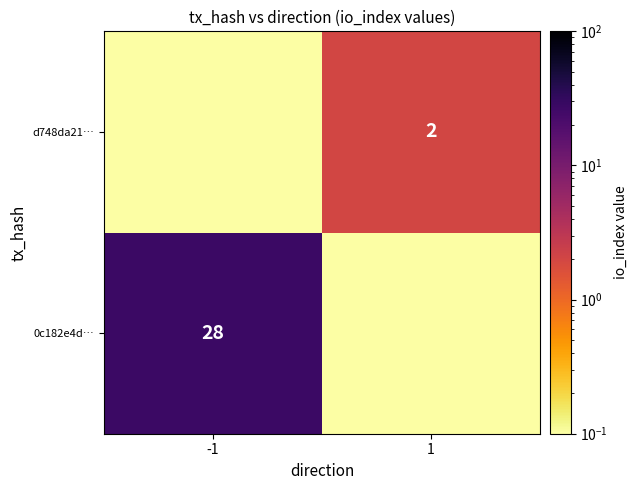

Is the value of d748da21… at 1 greater than the value of 0c182e4d… at -1?

No